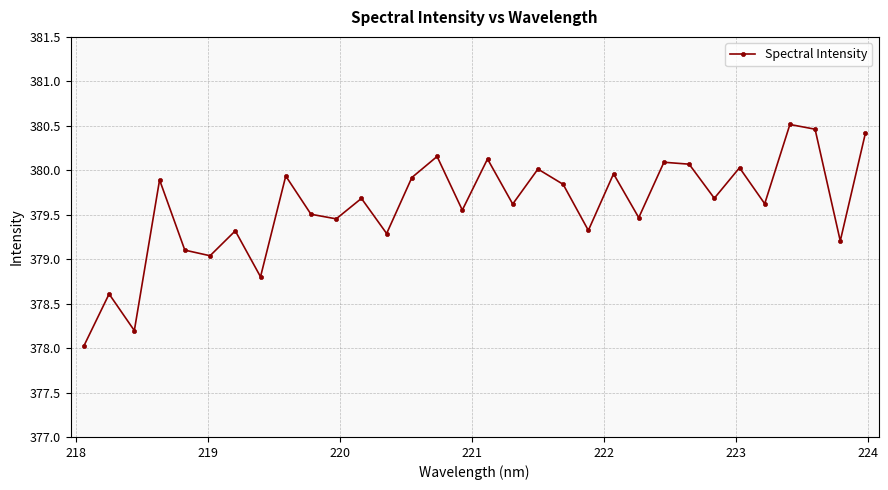

How many interior local valleys (lower than both neighbors) does the data have?

12